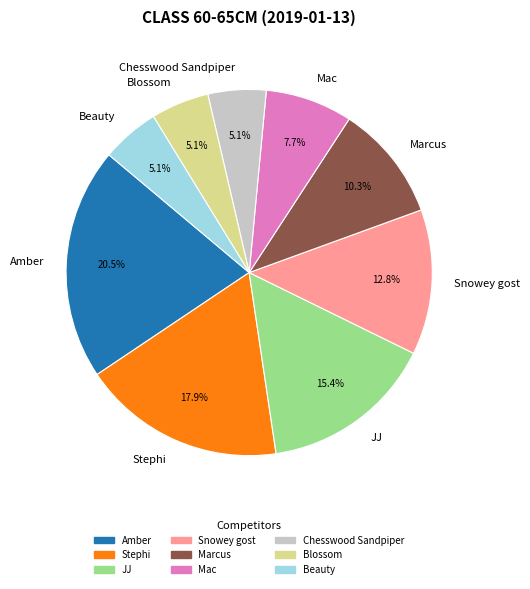

True or false: Snowey gost accounts for 24% of the total.

False